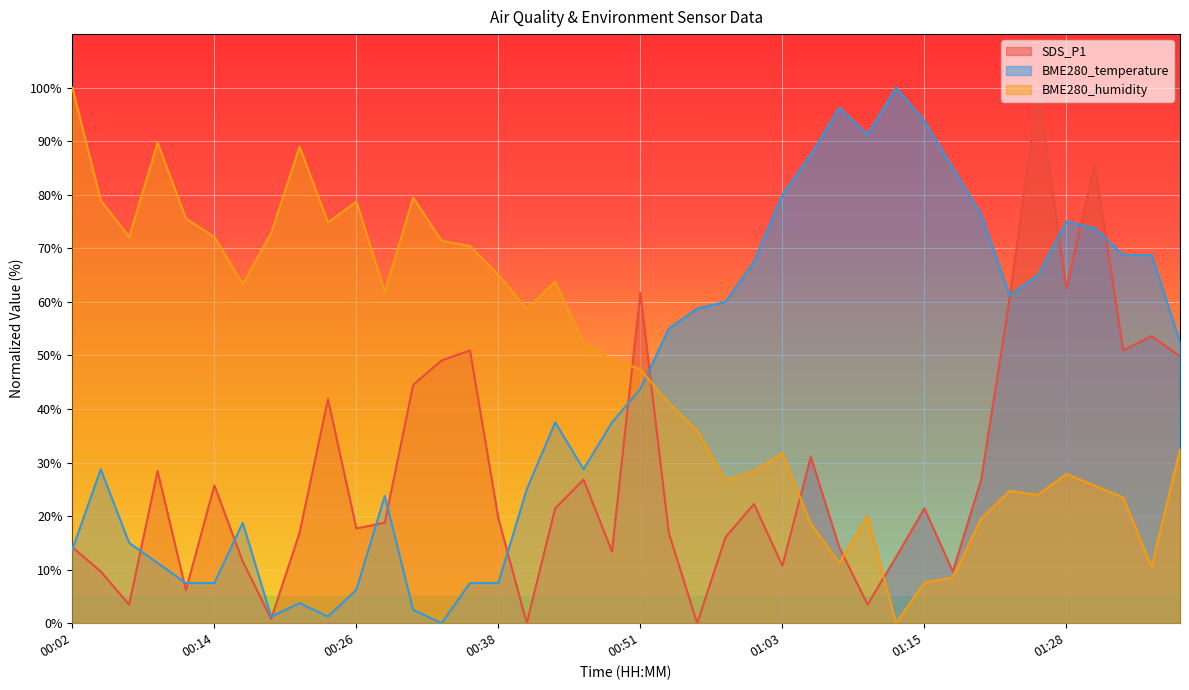

True or false: BME280_temperature has a value of 11.3 at 00:14.

False